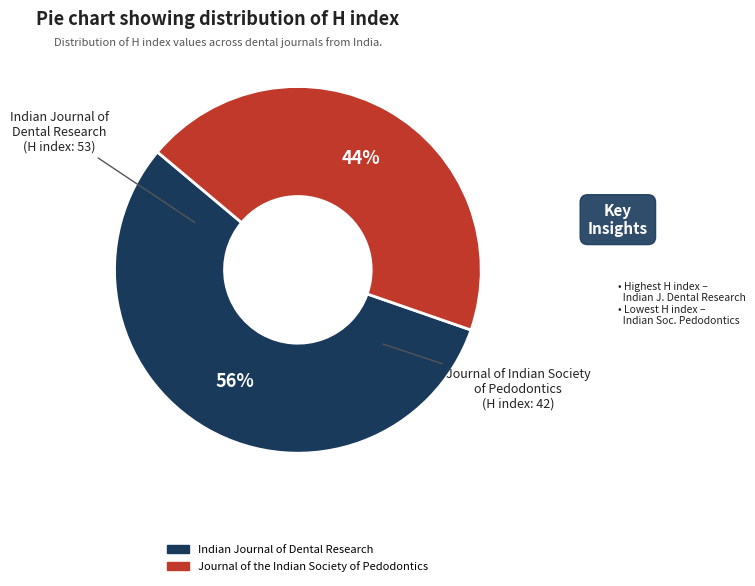

To the nearest percent, what is the average slice percentage?

50%